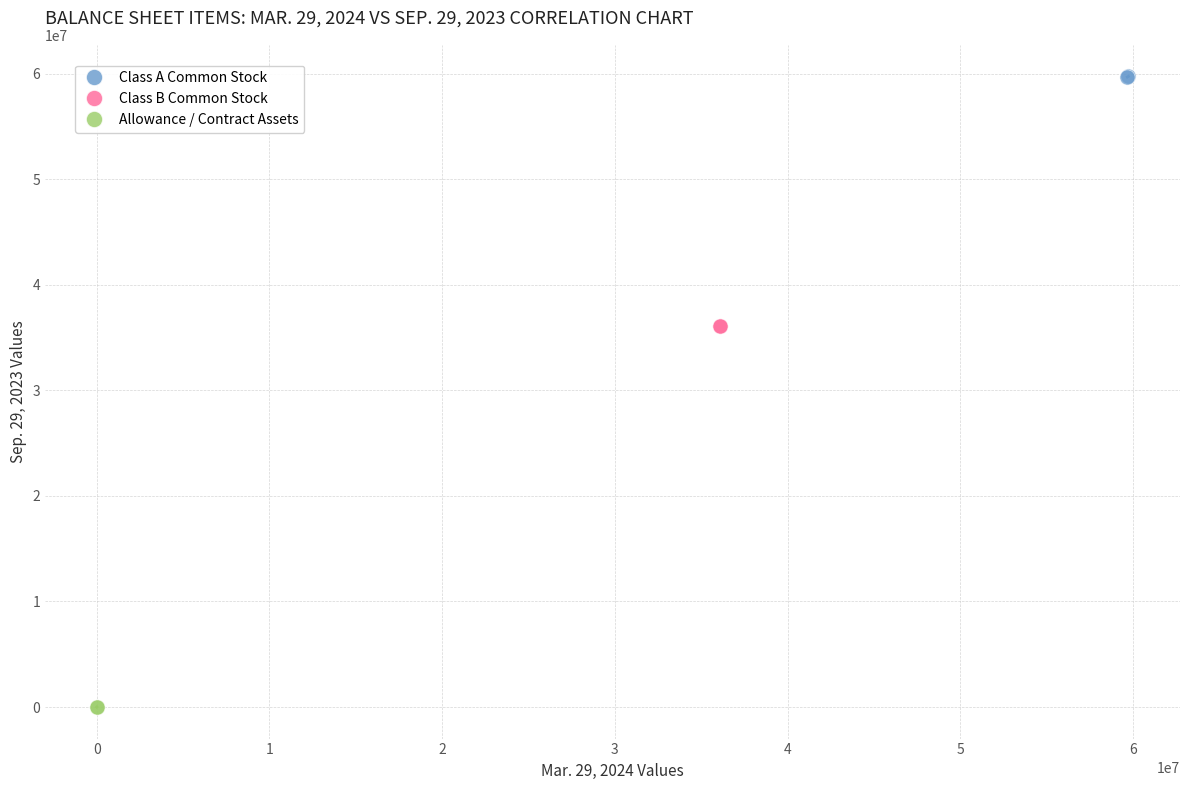

What are all the series names shown in the legend?

Class A Common Stock, Class B Common Stock, Allowance / Contract Assets